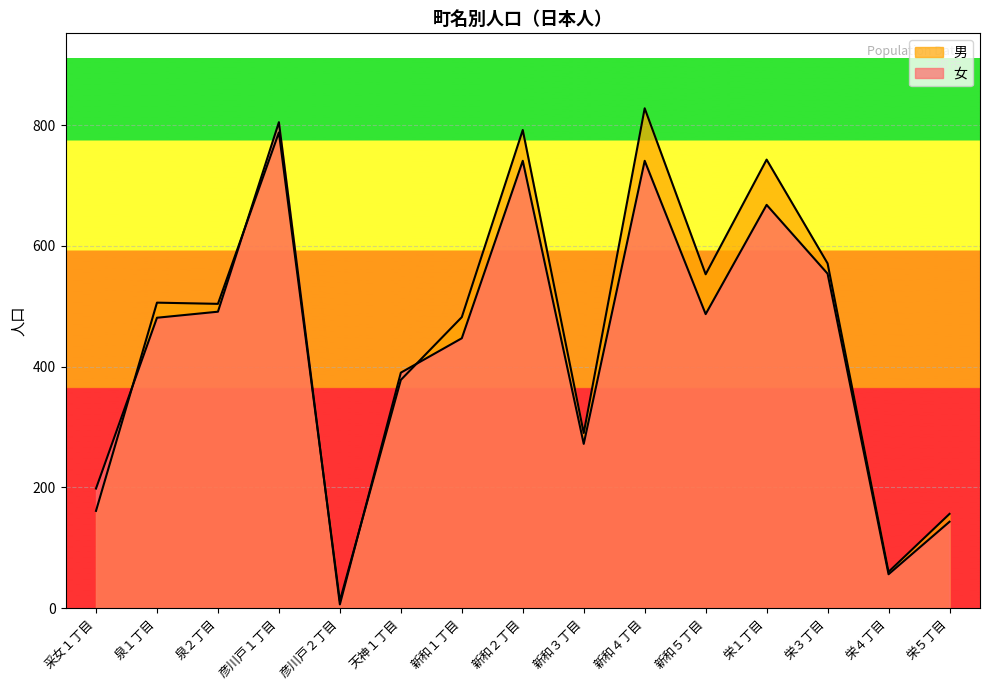

Rank the categories by 男 value from lowest to highest.

彦川戸２丁目, 栄４丁目, 栄５丁目, 采女１丁目, 新和３丁目, 天神１丁目, 新和１丁目, 泉２丁目, 泉１丁目, 新和５丁目, 栄３丁目, 栄１丁目, 彦川戸１丁目, 新和２丁目, 新和４丁目